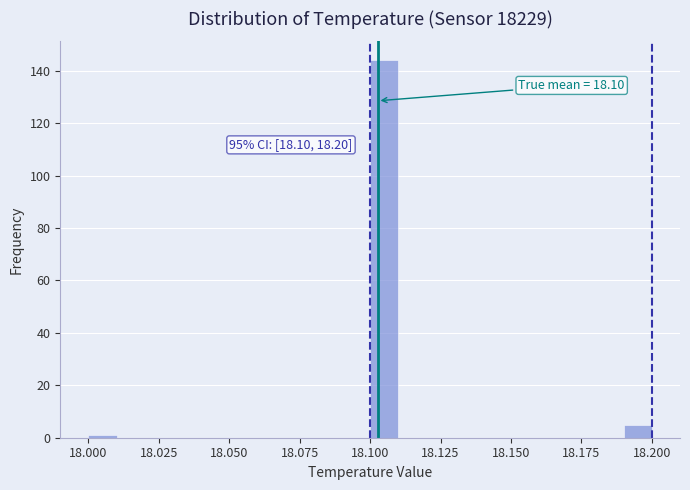

Around what value on the x-axis is the tallest bar? Give the approximate position of its centre, as read against the axis.

18.105